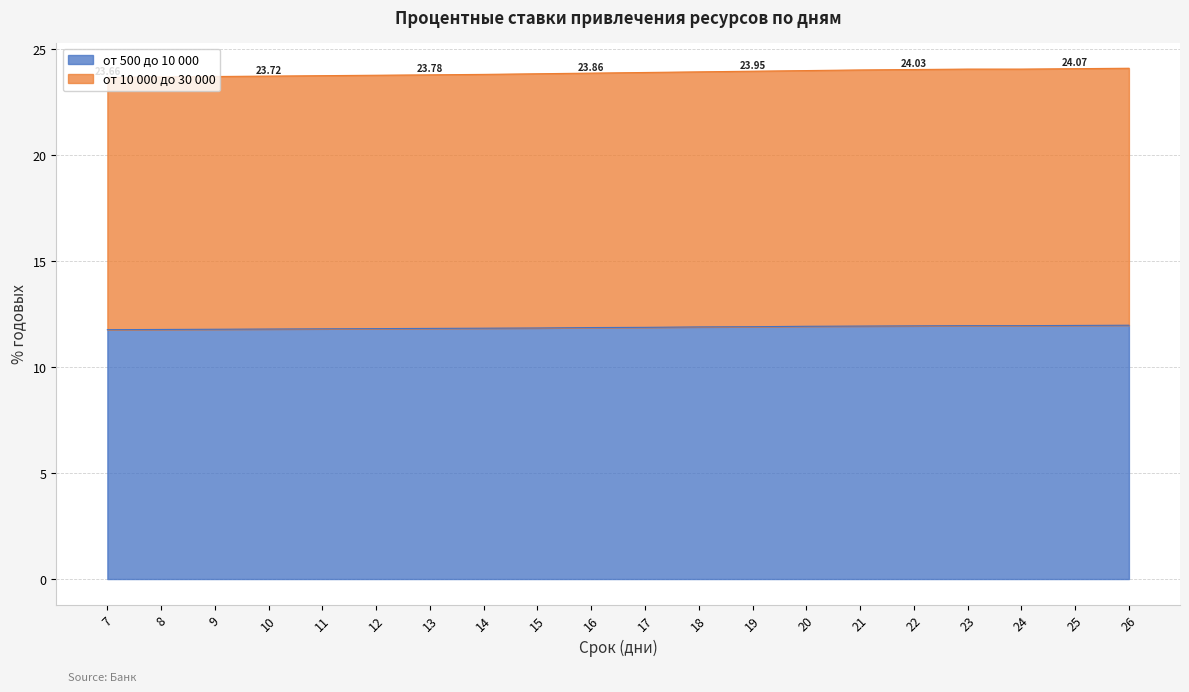

Rank the series at 9 from highest to lowest value.

от 10 000 до 30 000, от 500 до 10 000